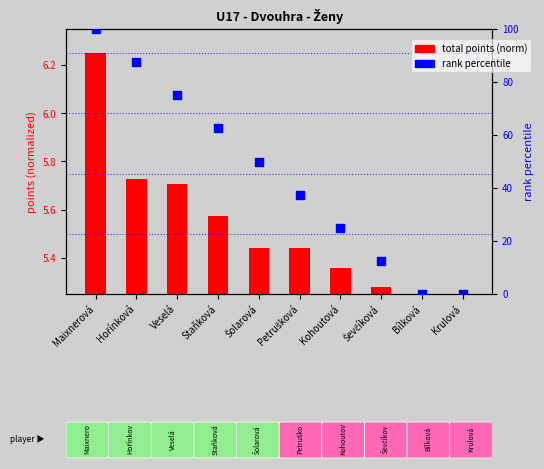

Which series reaches the maximum Y coordinate?

rank percentile